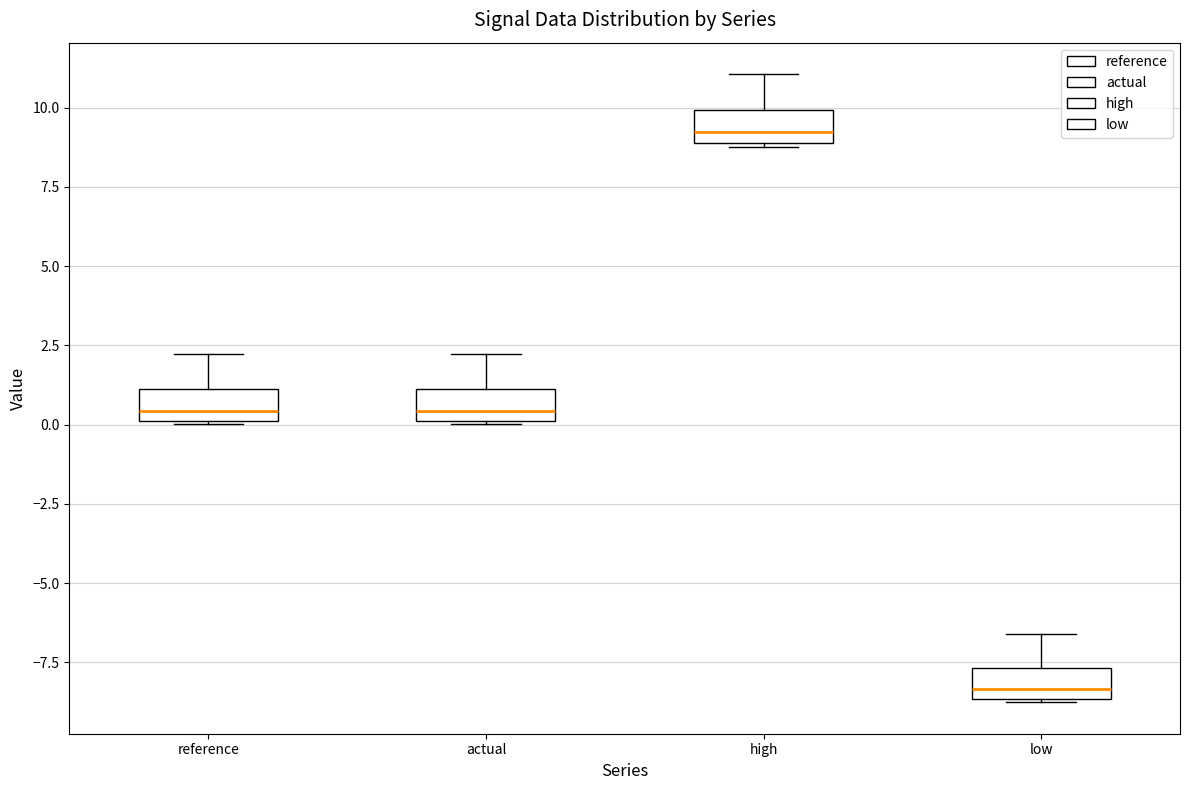

Where is the upper edge of the box for low on the y-axis? The values are not printed on the chart, so give them approximately, as read against the axis.

-7.5